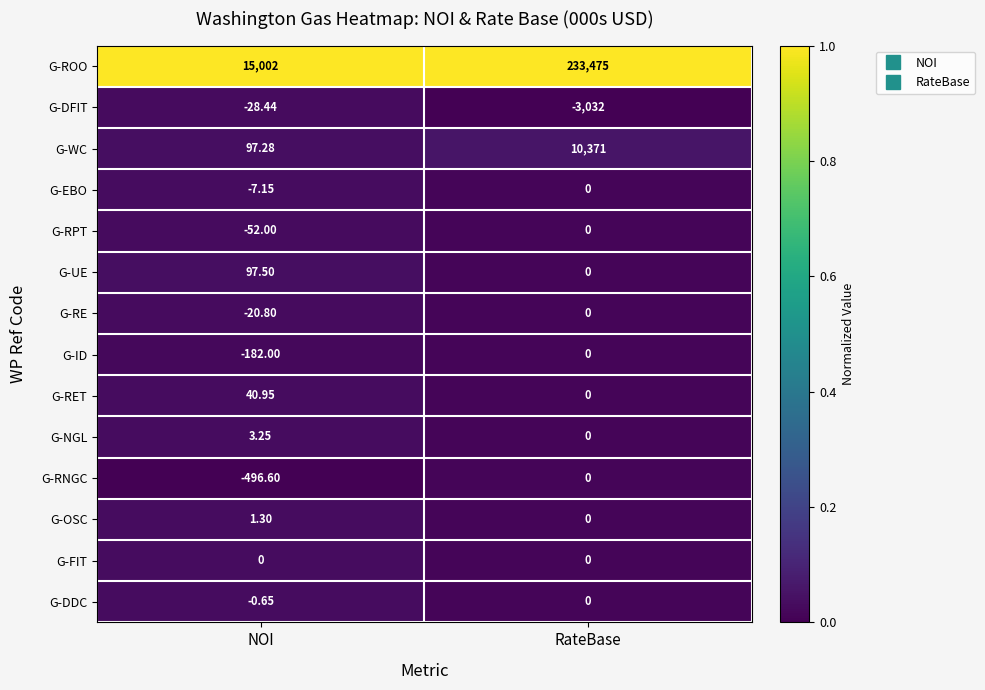

At which label is G-WC closest to 5234?

NOI